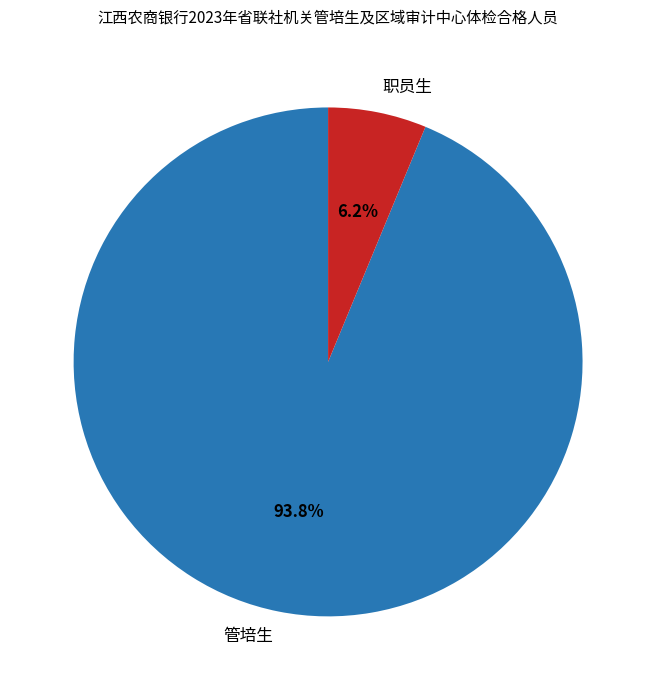

Which has a higher value, 管培生 or 职员生?

管培生